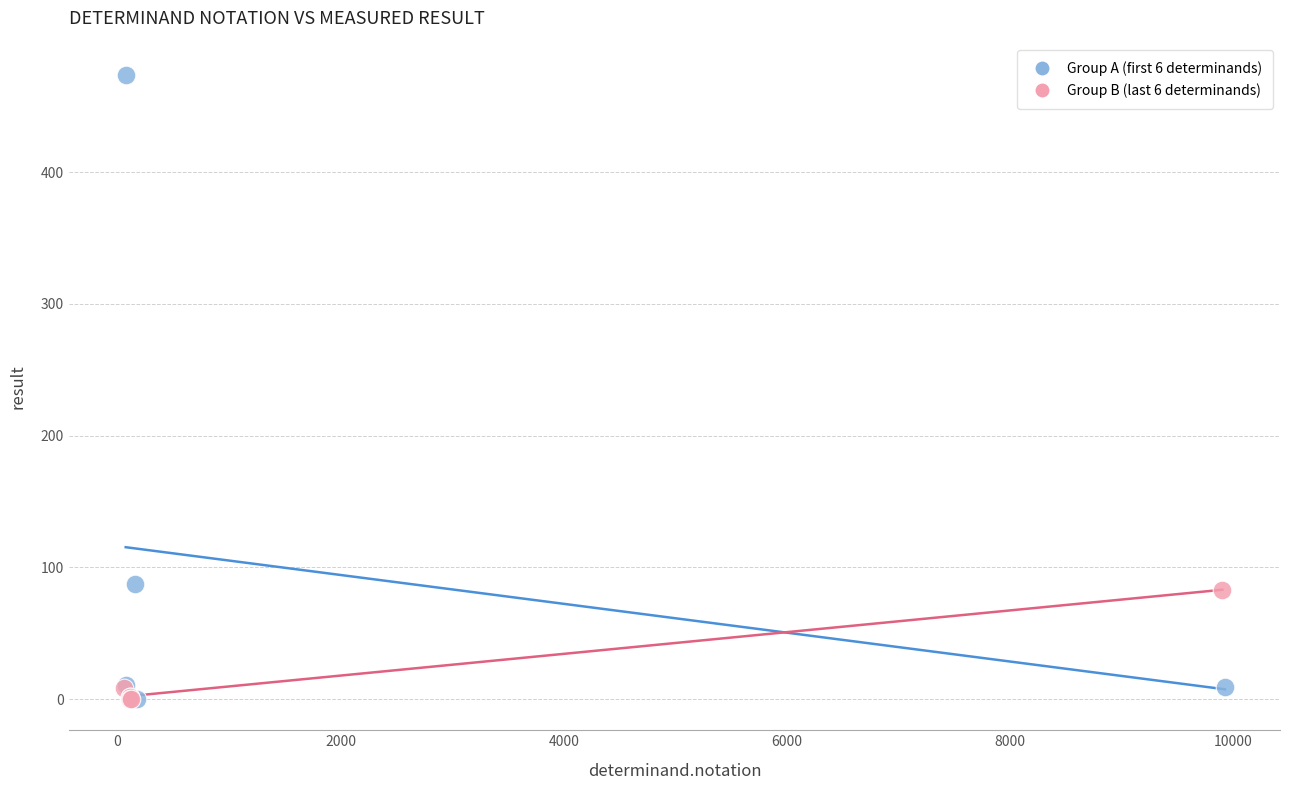

Which series has the largest Y range (max minus min)?

Group A (first 6 determinands)